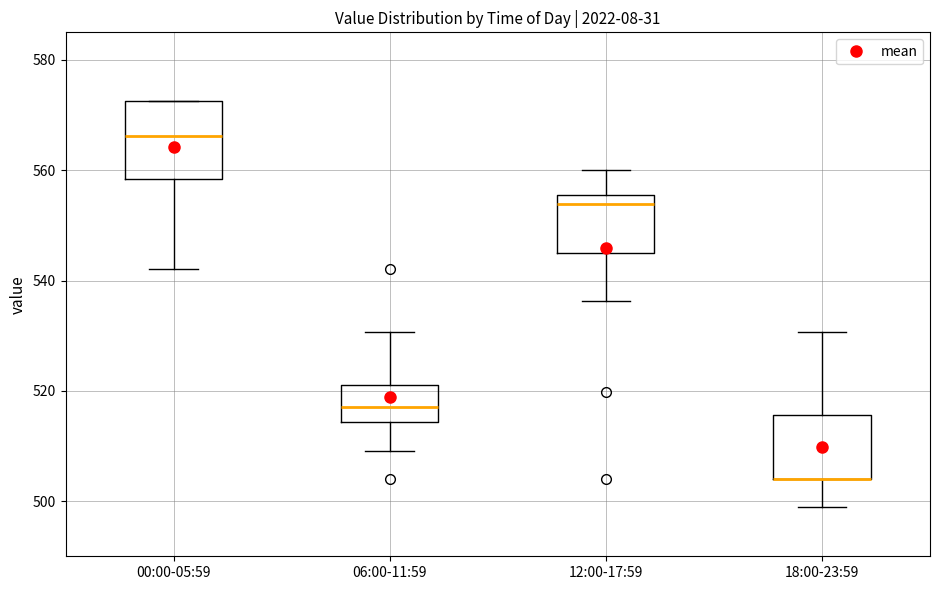

Reading left to right, transcribe this box plot: for each box, give where its median line is, the range the box spans, and where its two whiskers end, as read against the y-axis. The values are not printed on the chart, so give them approximately, as read against the axis.

00:00-05:59: median 566, box 558 to 572, whiskers 542 to 572
06:00-11:59: median 518, box 514 to 522, whiskers 510 to 530
12:00-17:59: median 554, box 546 to 556, whiskers 536 to 560
18:00-23:59: median 504 (drawn on the box's lower edge), box 504 to 516, whiskers 498 to 530